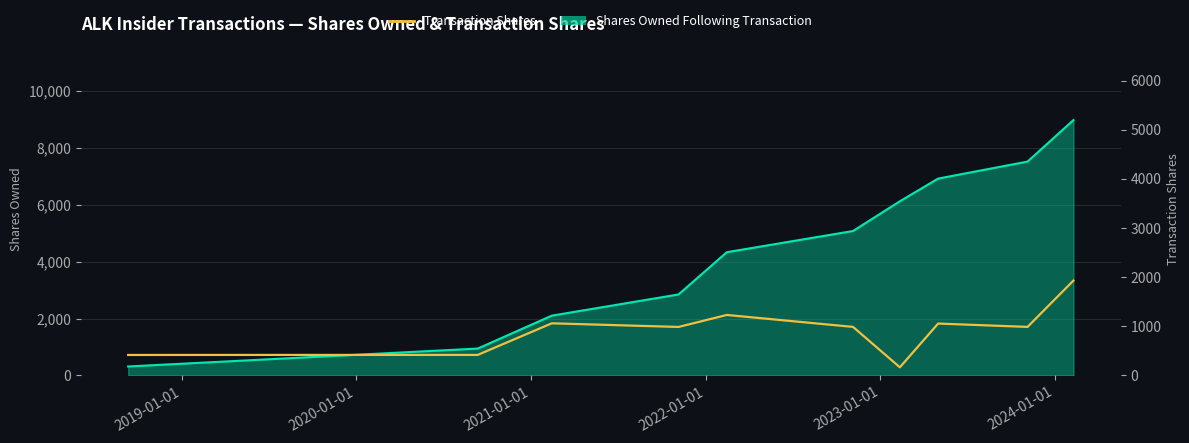

Does the chart display data point markers on the line(s)?

No